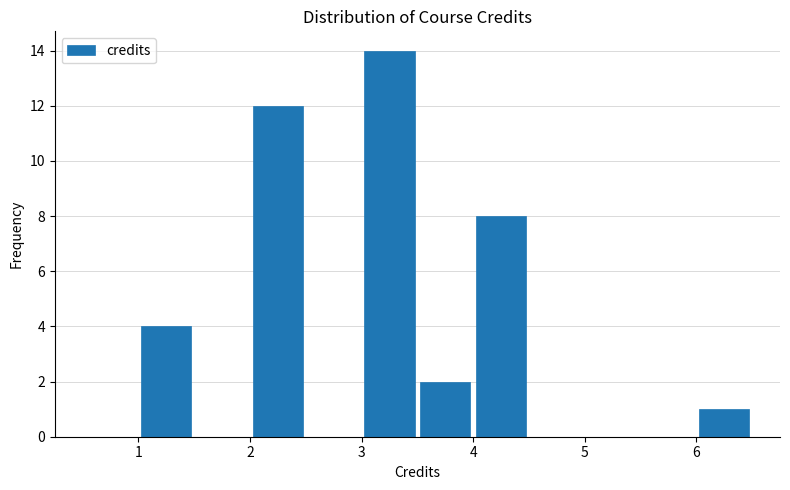

Reading left to right, transcribe this chart: for each bar, give the range it covers on the x-axis and its height. The values are not printed on the chart, so give them approximately, as read against the axis.

0.5 to 1.0: 0
1.0 to 1.5: 4
1.5 to 2.0: 0
2.0 to 2.5: 12
2.5 to 3.0: 0
3.0 to 3.5: 14
3.5 to 4.0: 2
4.0 to 4.5: 8
4.5 to 5.0: 0
5.0 to 5.5: 0
5.5 to 6.0: 0
6.0 to 6.5: 1